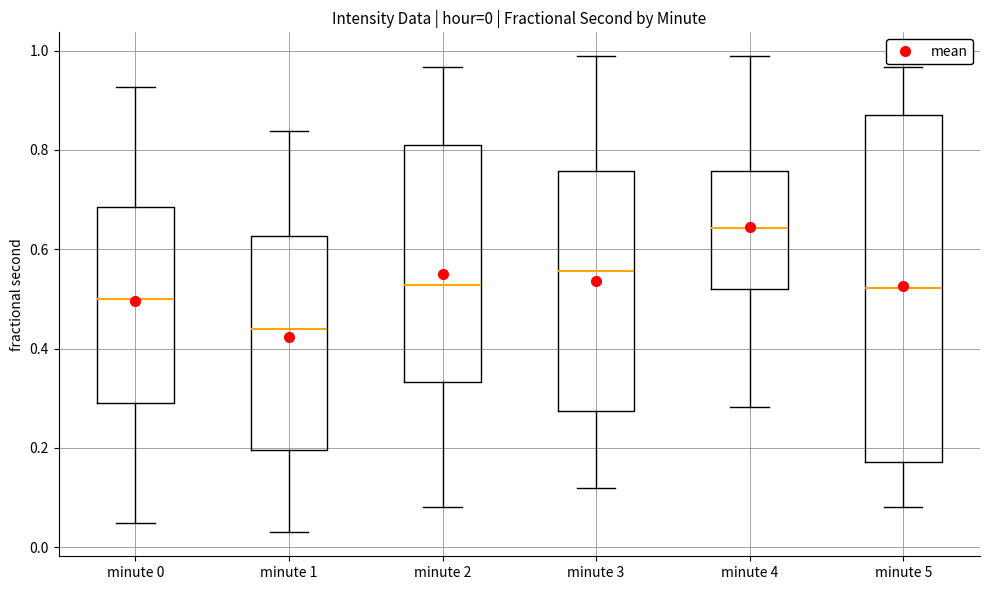

Which box has the lowest median line?

minute 1